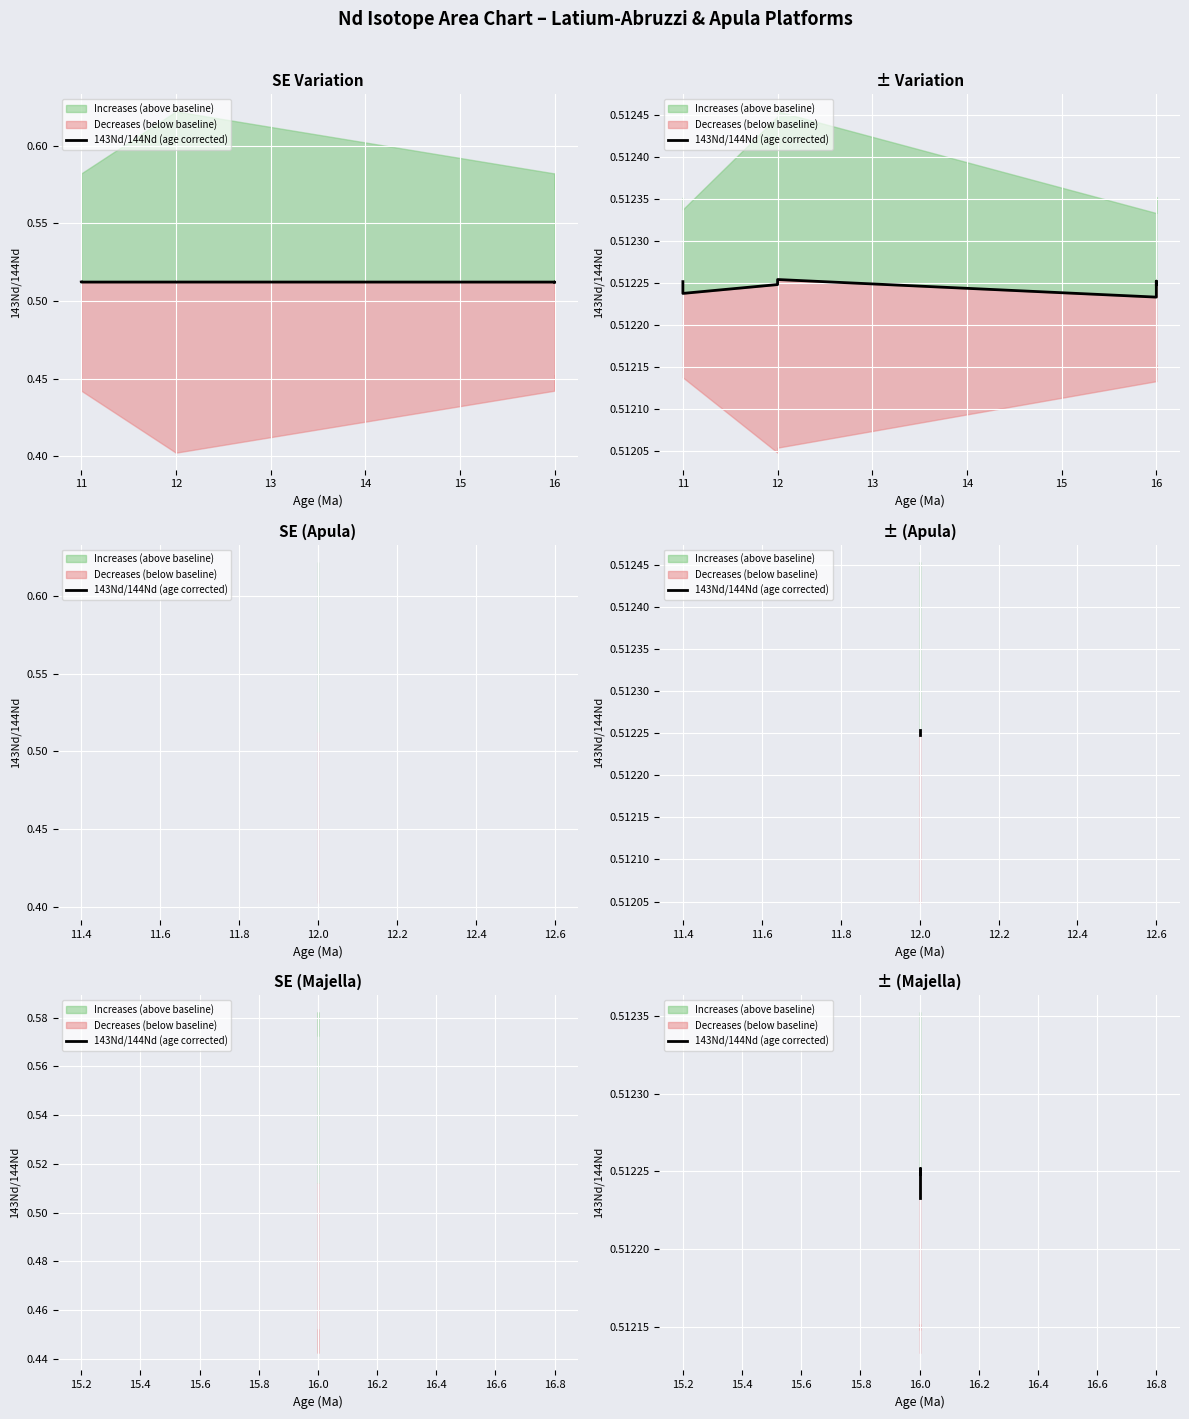

What is the value of the 1st point from the left?

0.5